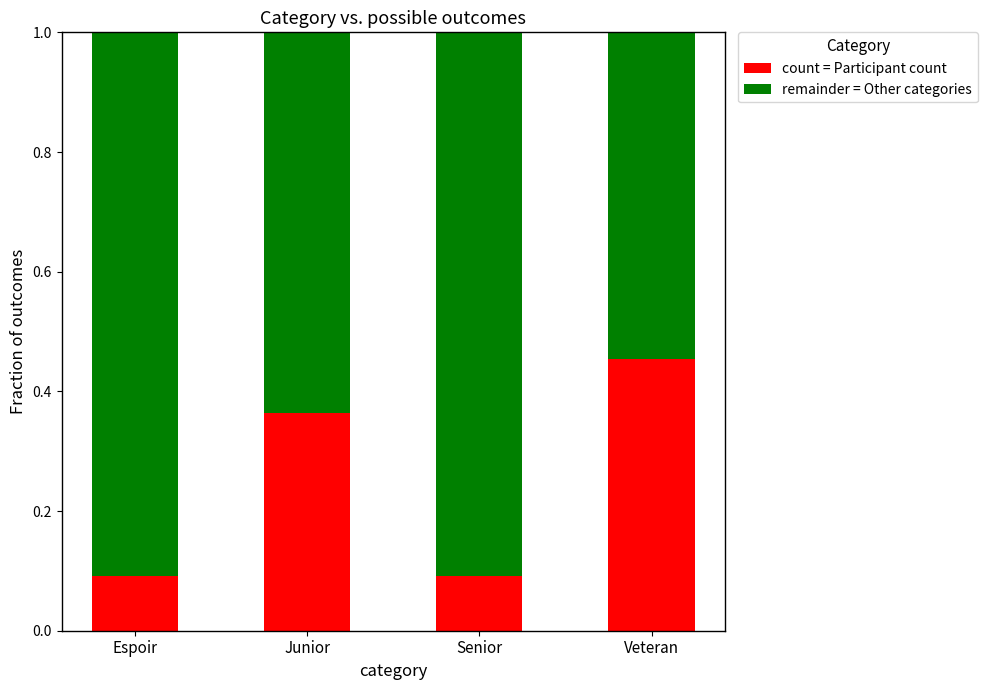

What is the sum of the count = Participant count values at Junior and Veteran?

0.8